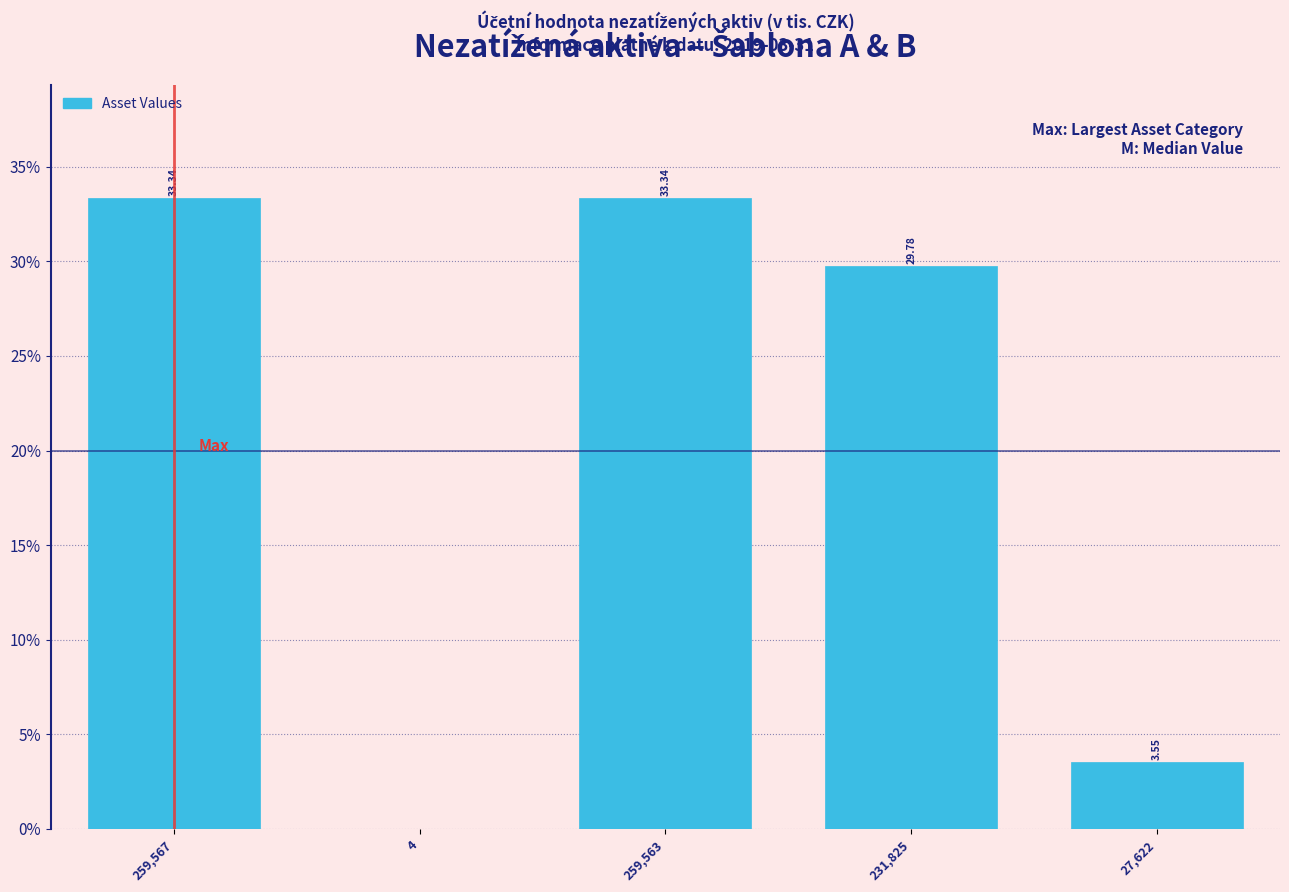

What is the ratio of the value at 259,563 to the value at 231,825?

1.1